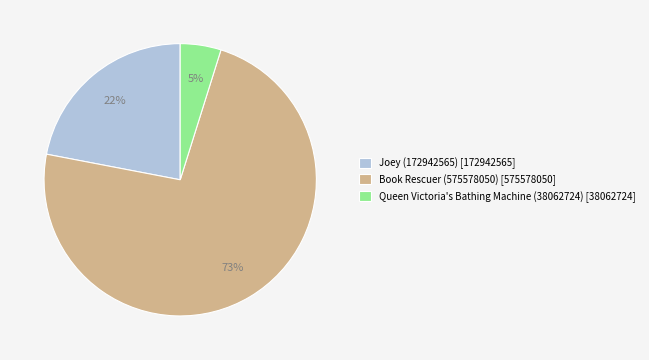

Which slice is the smallest?

Queen Victoria's Bathing Machine (38062724)